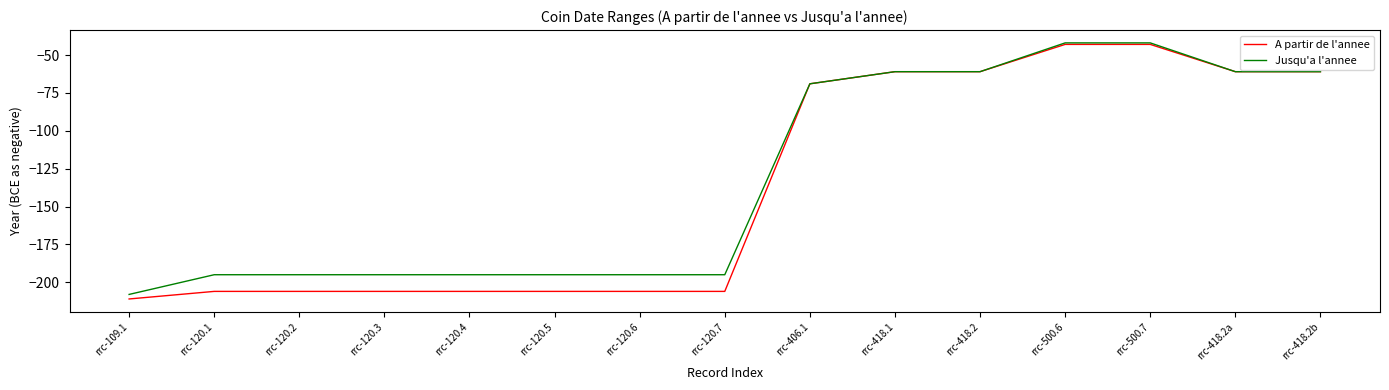

What are all the series names shown in the legend?

A partir de l'annee, Jusqu'a l'annee